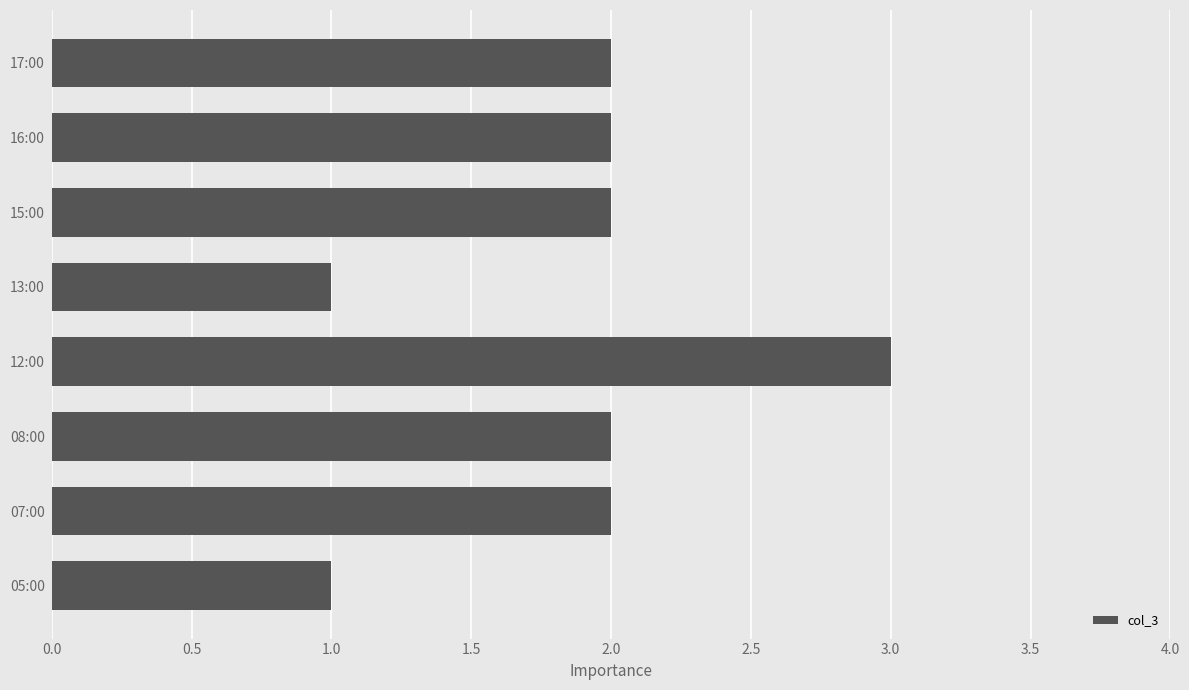

Reading bottom to top, extract all data points from this chart.

1	2	2	3	1	2	2	2